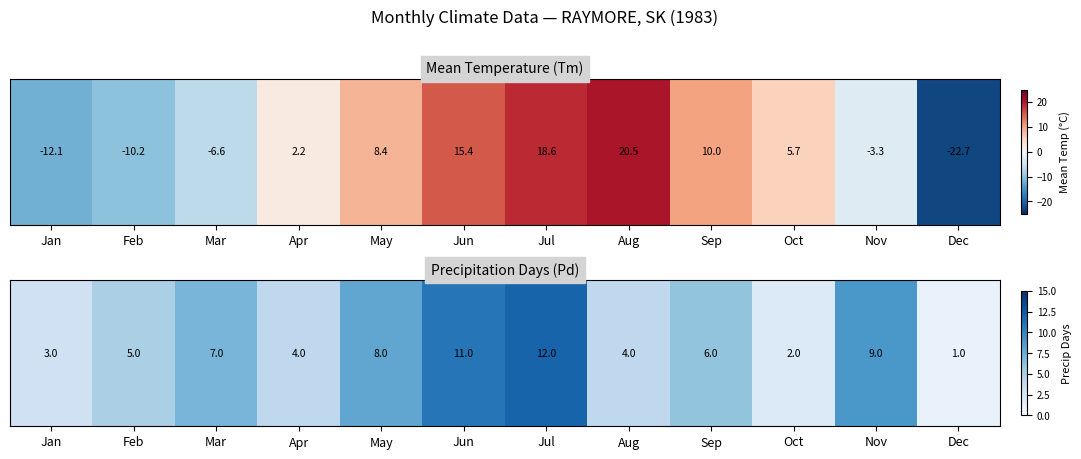

Read the value at Sep.

6